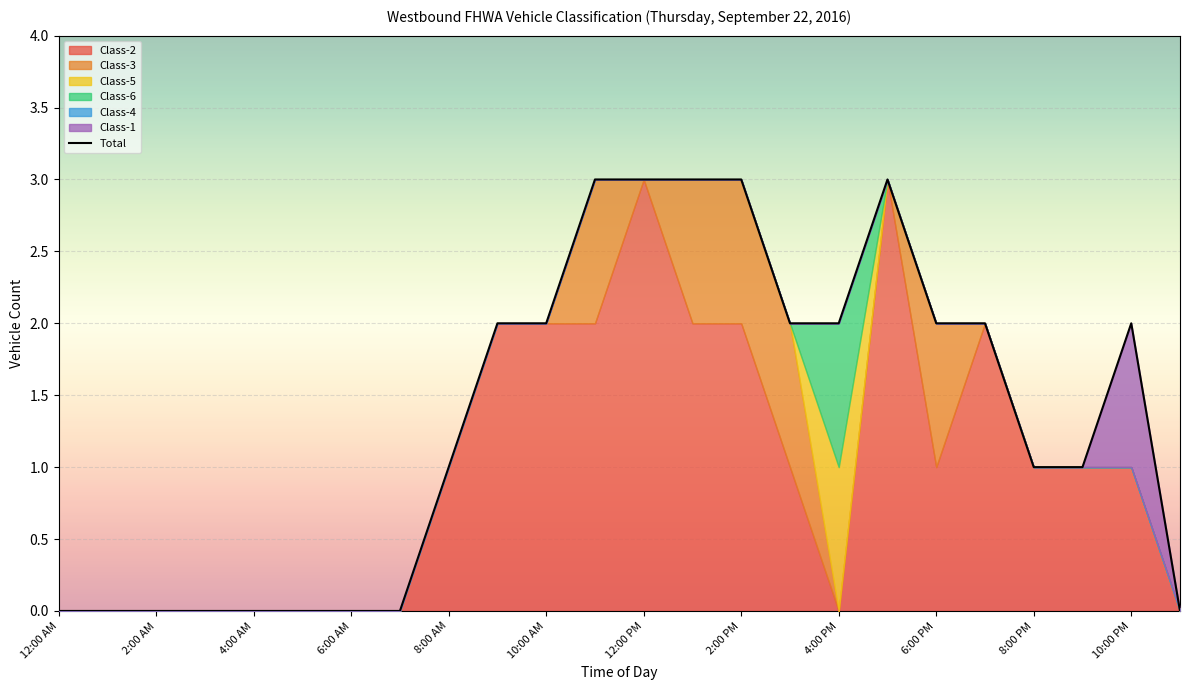

What is the highest value of the Total series?

3